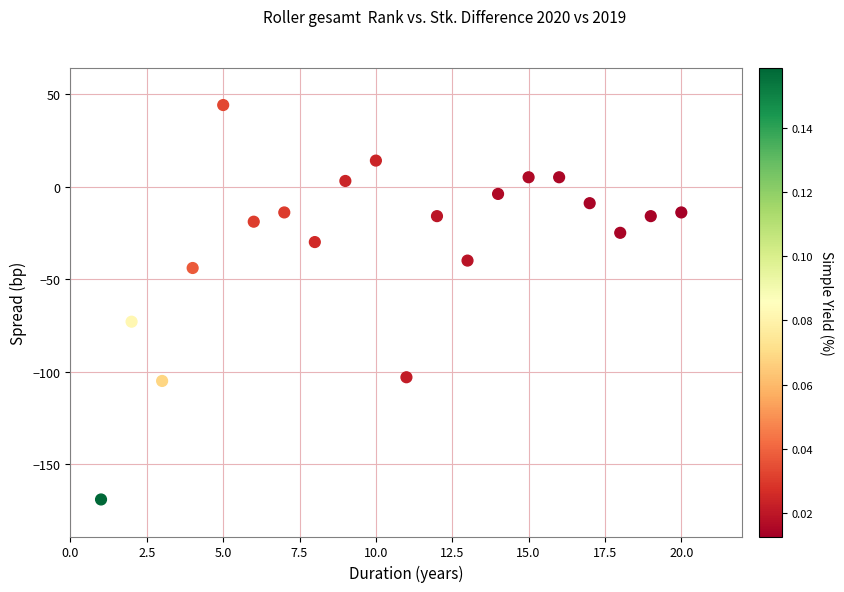

What Y value in the scatter plot is closest to -62?

-73